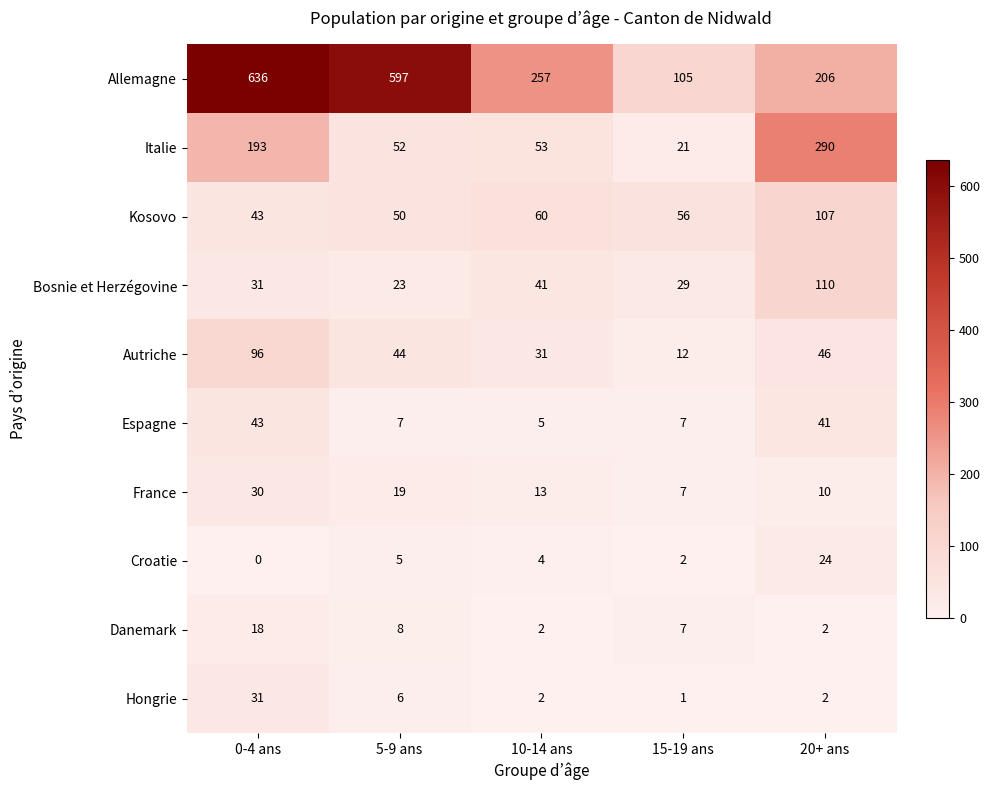

Rank the series by their maximum value, from highest to lowest.

Allemagne, Italie, Bosnie et Herzégovine, Kosovo, Autriche, Espagne, Hongrie, France, Croatie, Danemark